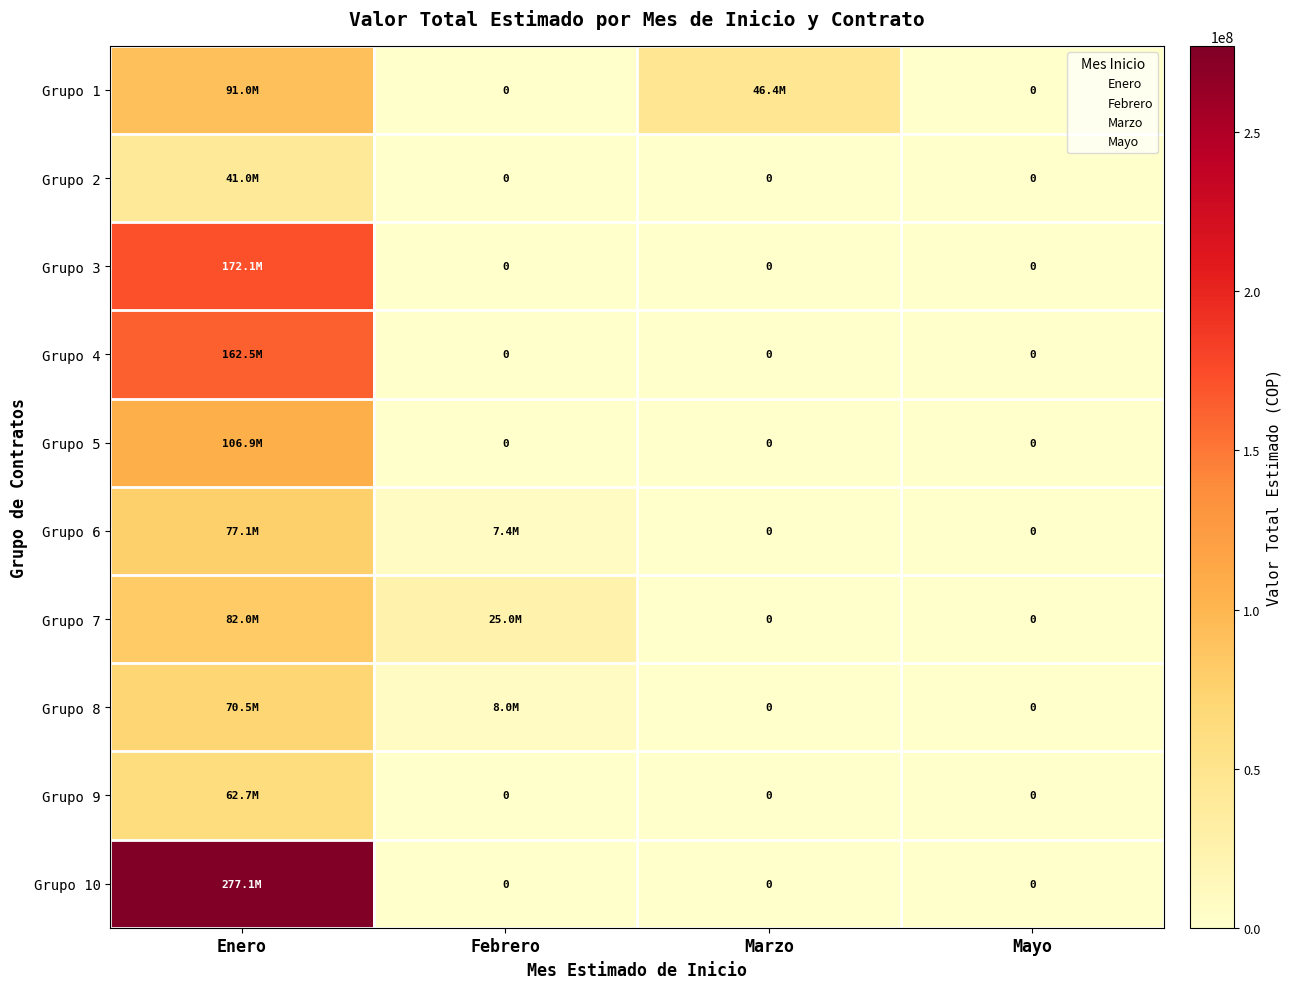

What is the sum of the Grupo 9 values at Enero and Febrero?

62736340